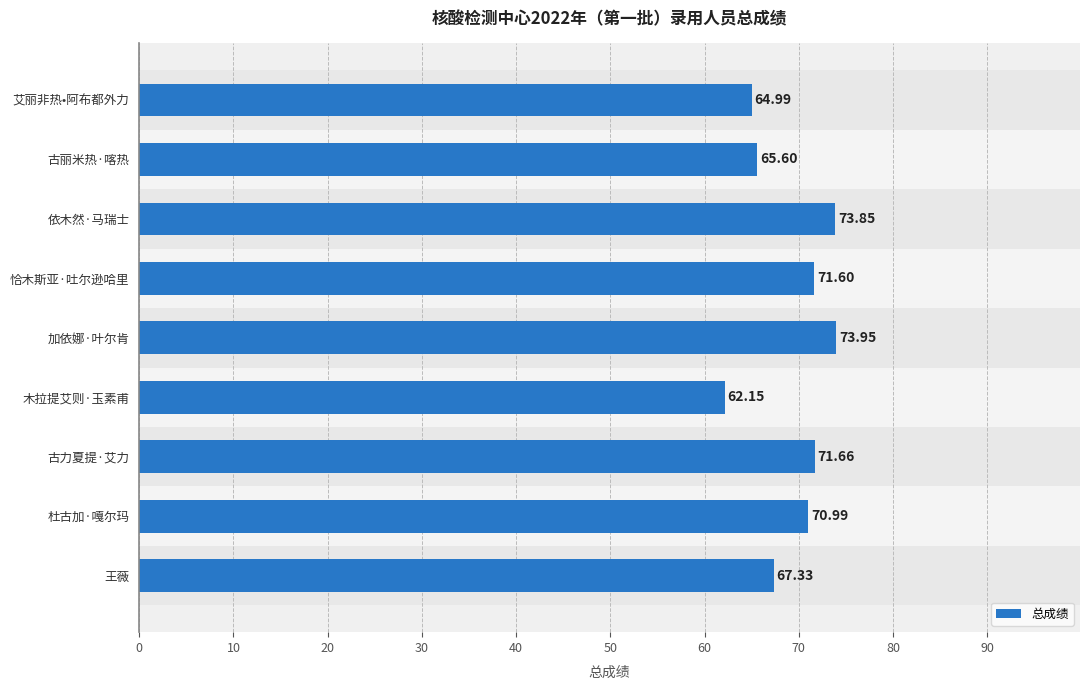

What is the average value?

69.1